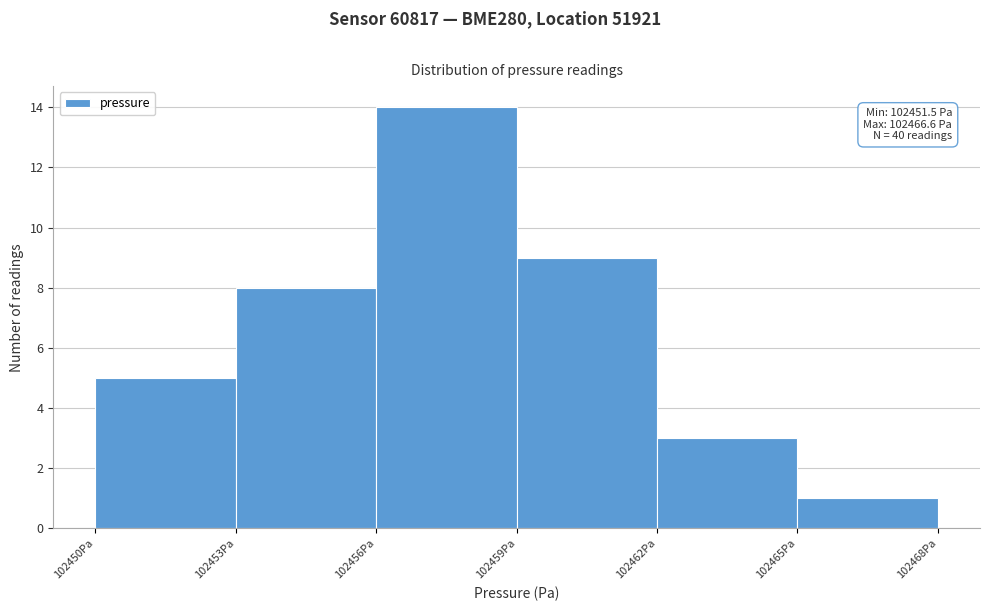

Which range on the x-axis has the tallest bar?

102456 to 102459